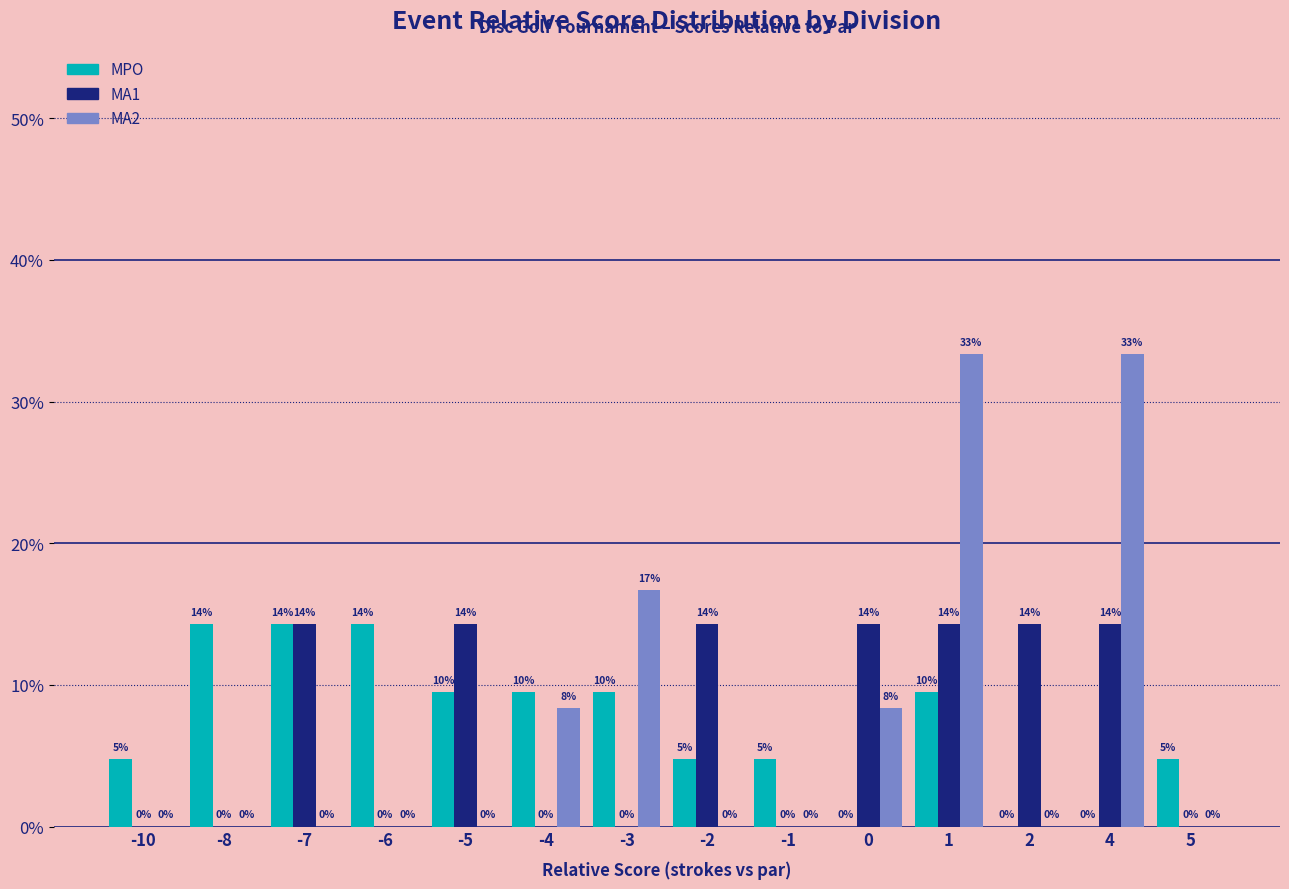

Are the bars horizontal?

No